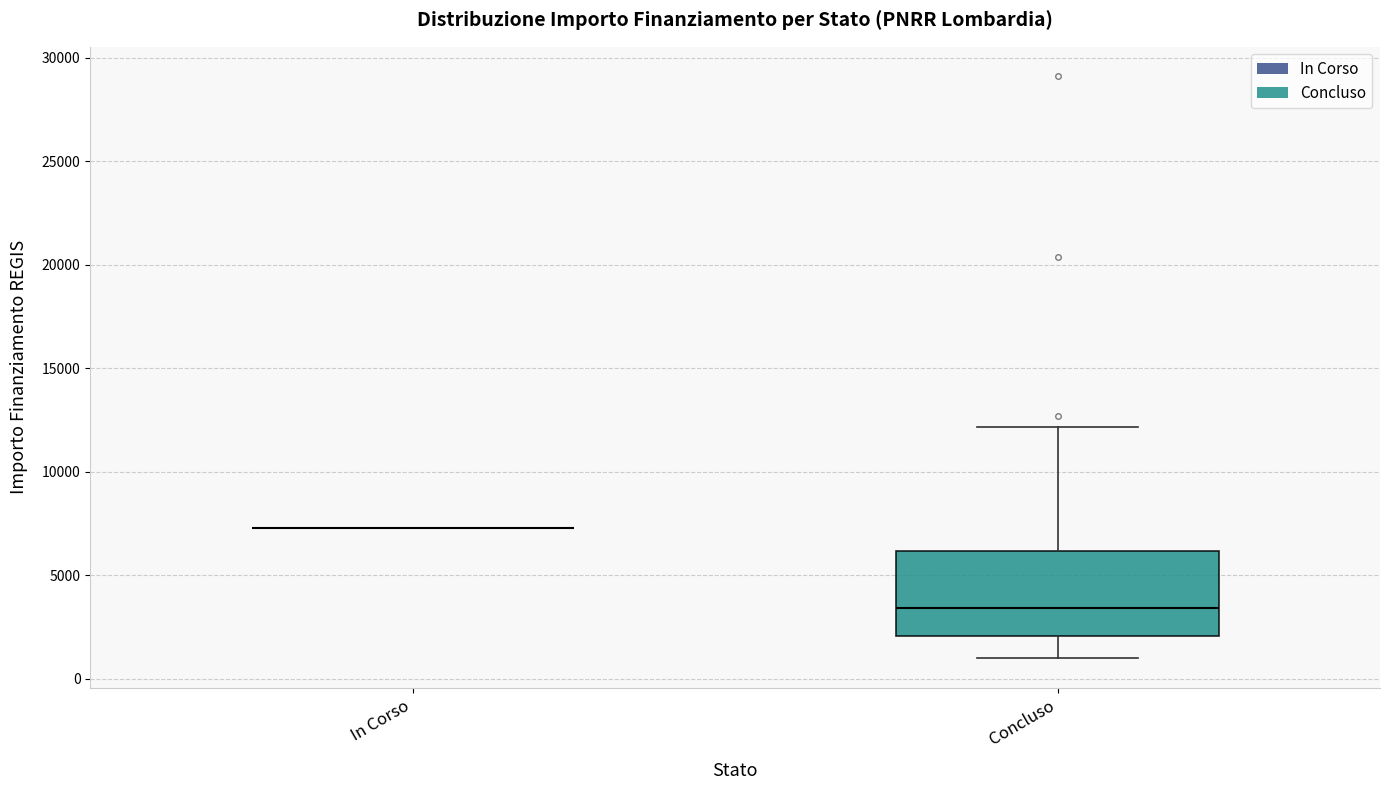

Reading left to right, transcribe this box plot: for each box, give where its median line is, the range the box spans, and where its two whiskers end, as read against the y-axis. The values are not printed on the chart, so give them approximately, as read against the axis.

In Corso: box collapsed to a line at 7500, whiskers 7500 to 7500
Concluso: median 3500, box 2000 to 6000, whiskers 1000 to 12000